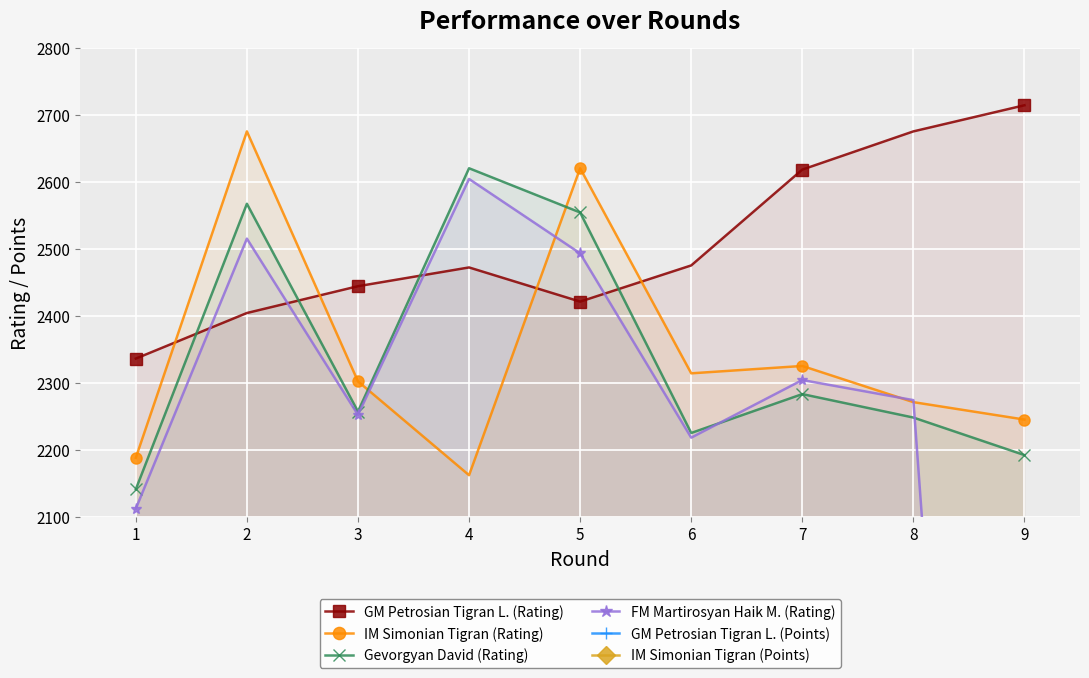

Which category has the highest value in the GM Petrosian Tigran L. (Points) series?

8